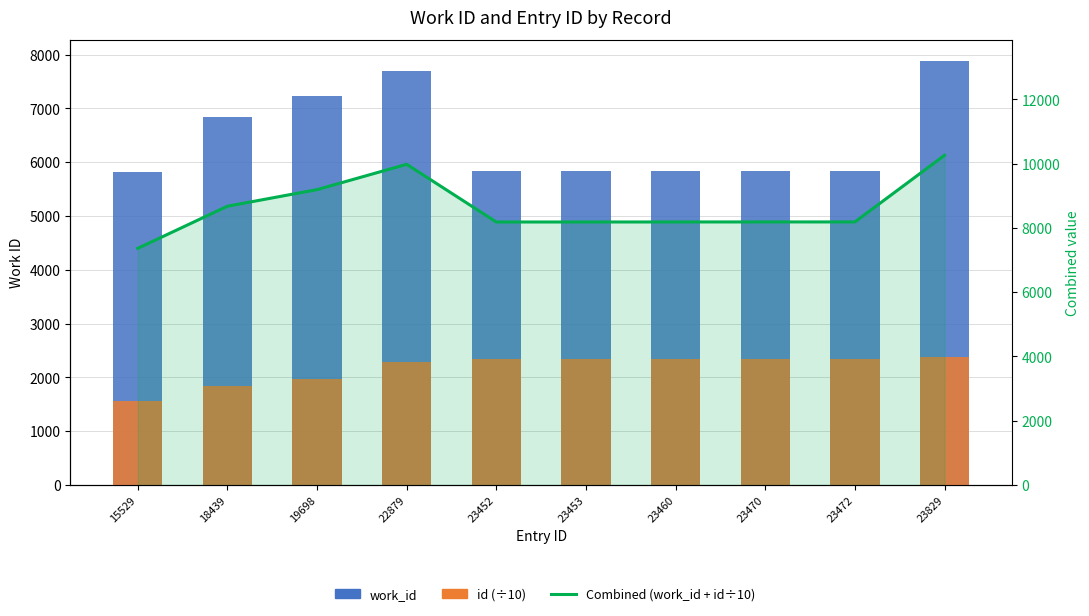

Which series has the widest spread of values?

Combined (work_id + id÷10)